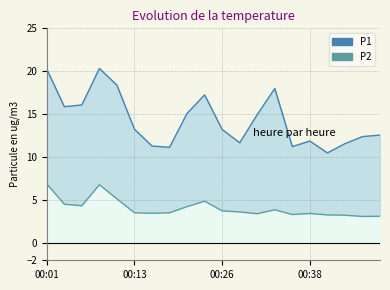

What is the value of the P1_line point at the 13th from the left?

14.9